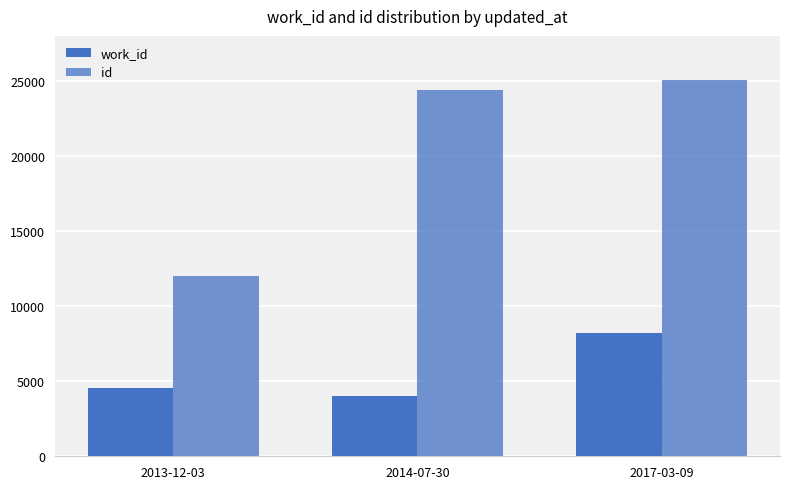

Reading left to right, what are all the values shown in this chart?

work_id: 4553	3986	8209
id: 11989	24371	25043